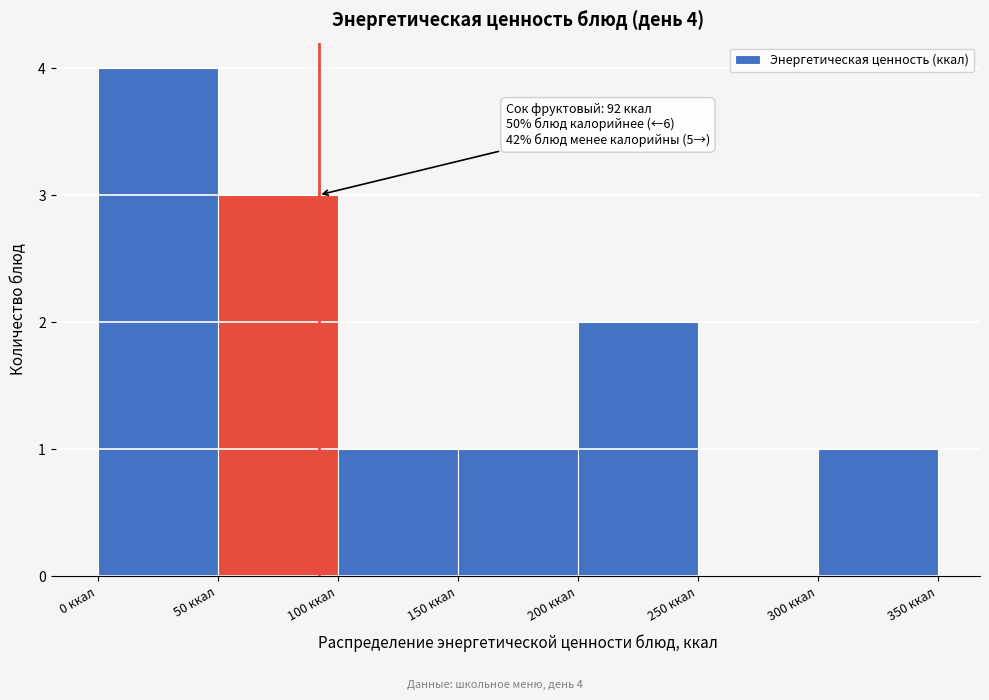

Which range on the x-axis has the tallest bar?

0 to 50